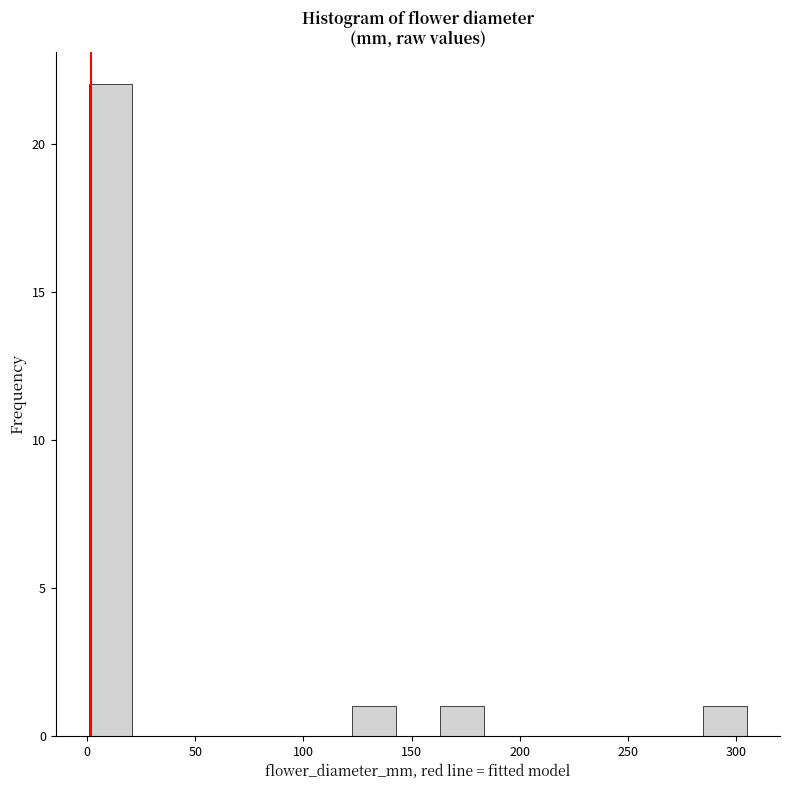

Reading left to right, transcribe this chart: for each bar, give the range it covers on the x-axis and its height. Neither the bar edges nor the heights are printed on the chart, so give them approximately, as read against the axes.

0 to 20: 22
20 to 40: 0
40 to 60: 0
60 to 80: 0
80 to 100: 0
100 to 120: 0
120 to 145: 1
145 to 165: 0
165 to 185: 1
185 to 205: 0
205 to 225: 0
225 to 245: 0
245 to 265: 0
265 to 285: 0
285 to 305: 1